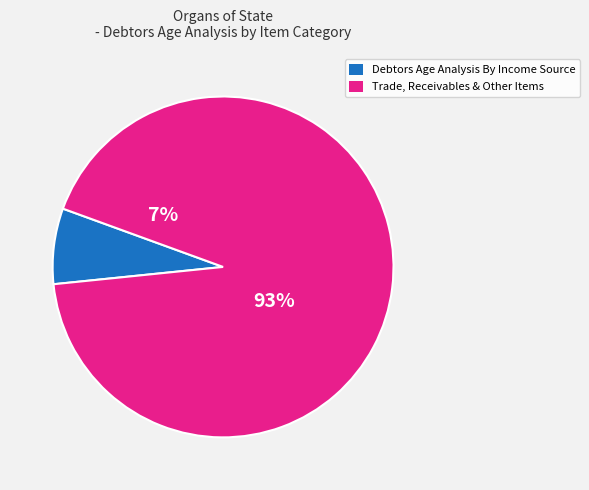

What percentage is the Debtors Age Analysis slice, to the nearest percent?

7%